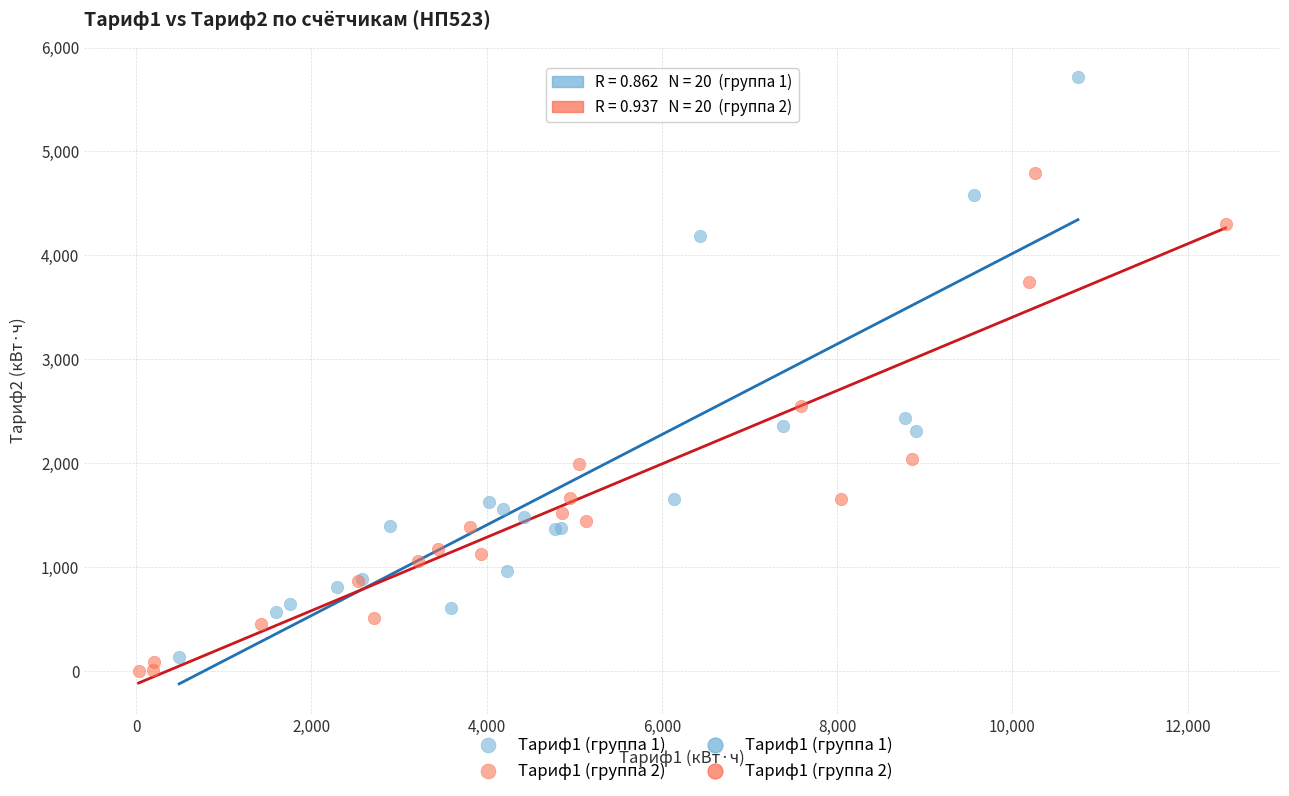

Which series reaches the maximum Y coordinate?

Тариф1 (группа 1)